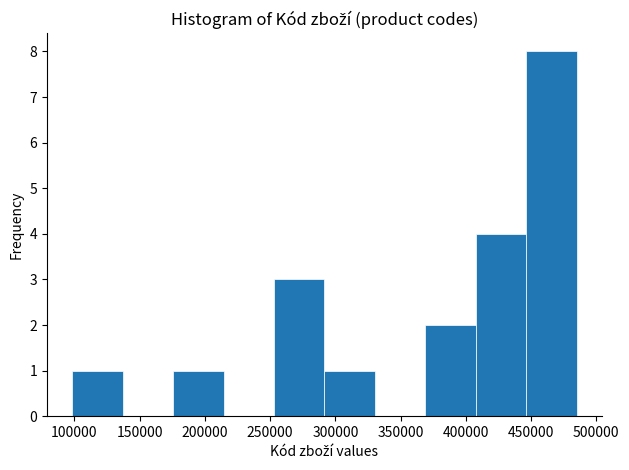

Reading left to right, list every bar in this chart as the range it spans on the x-axis followed by its height. Neither the bar edges nor the heights are printed on the chart, so give them approximately, as read against the axes.

100000 to 135000: 1
135000 to 175000: 0
175000 to 215000: 1
215000 to 255000: 0
255000 to 290000: 3
290000 to 330000: 1
330000 to 370000: 0
370000 to 410000: 2
410000 to 445000: 4
445000 to 485000: 8